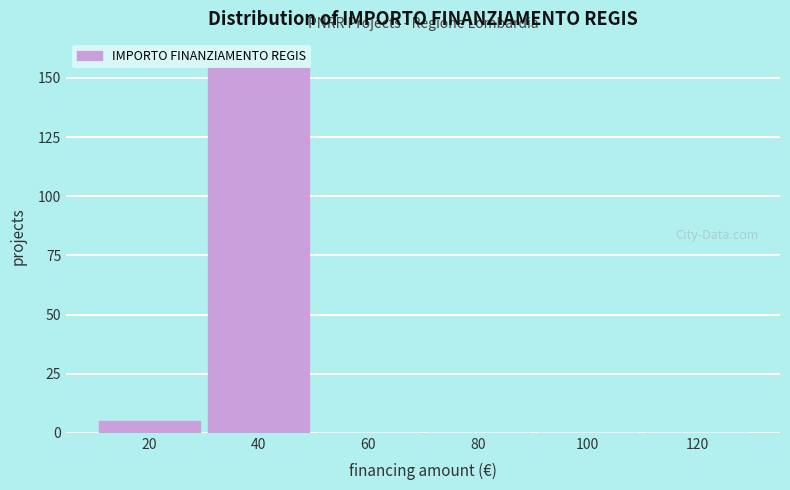

Reading left to right, transcribe all the data shown in this chart.

20=5	40=154	60=0	80=0	100=0	120=0